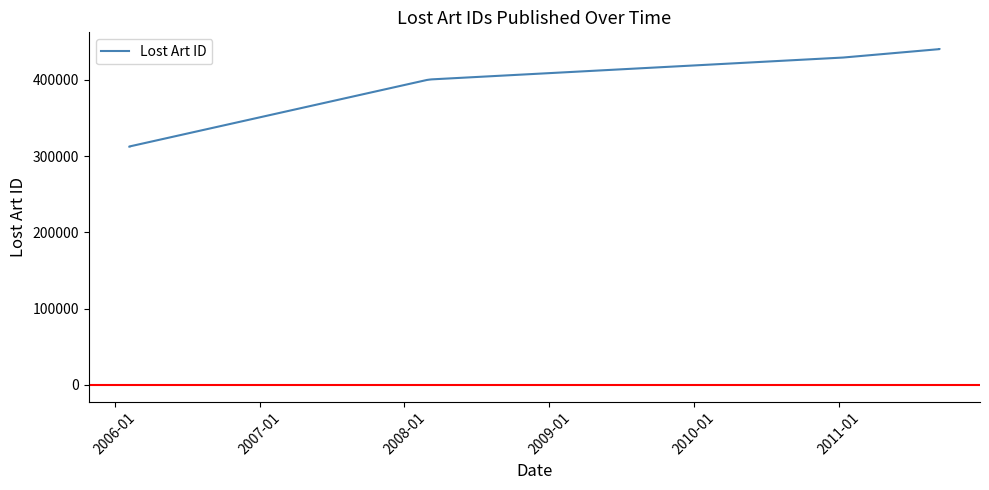

What is the greatest value displayed?

440193